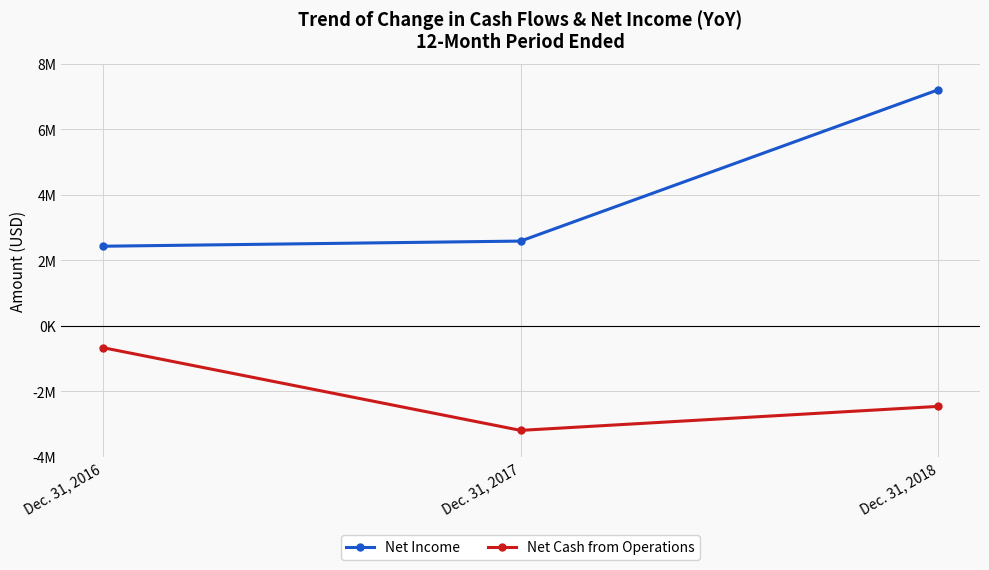

Does the chart have visible grid lines?

Yes